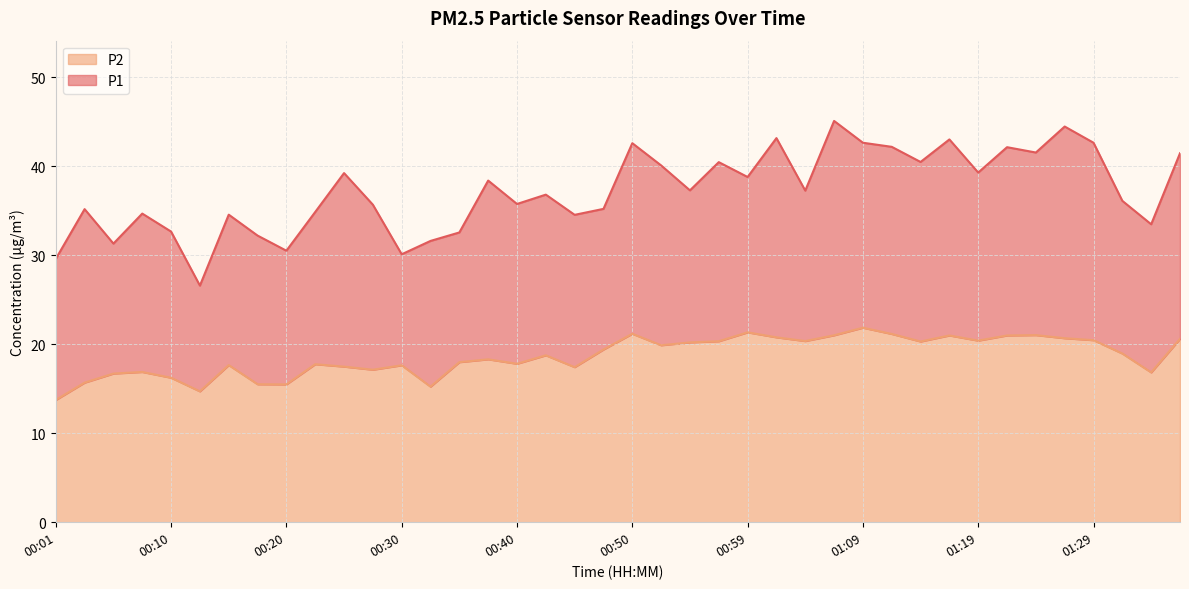

What is the sum of all P2 values?

746.6